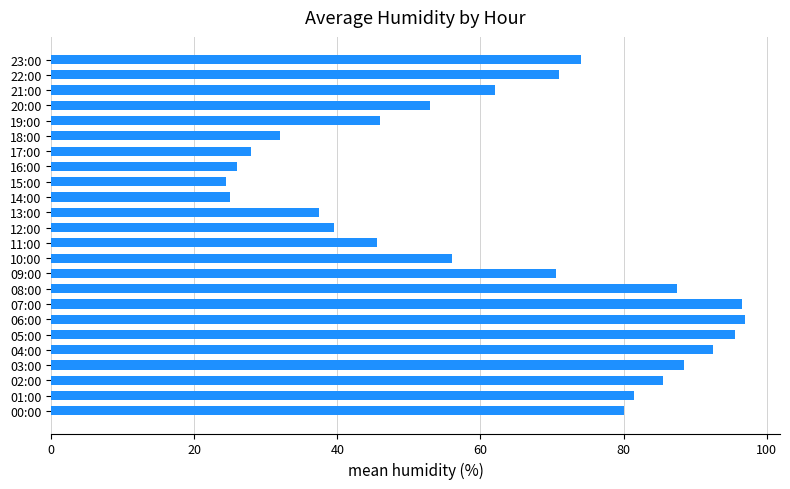

What is the maximum value shown in the chart?

97.0